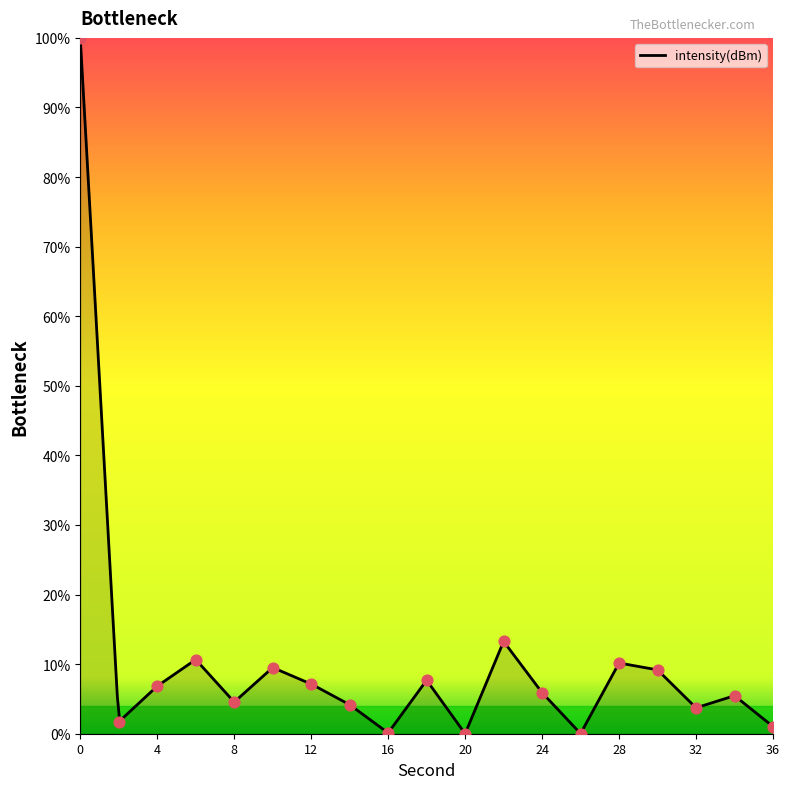

Which has a higher value, 30 or 28?

28